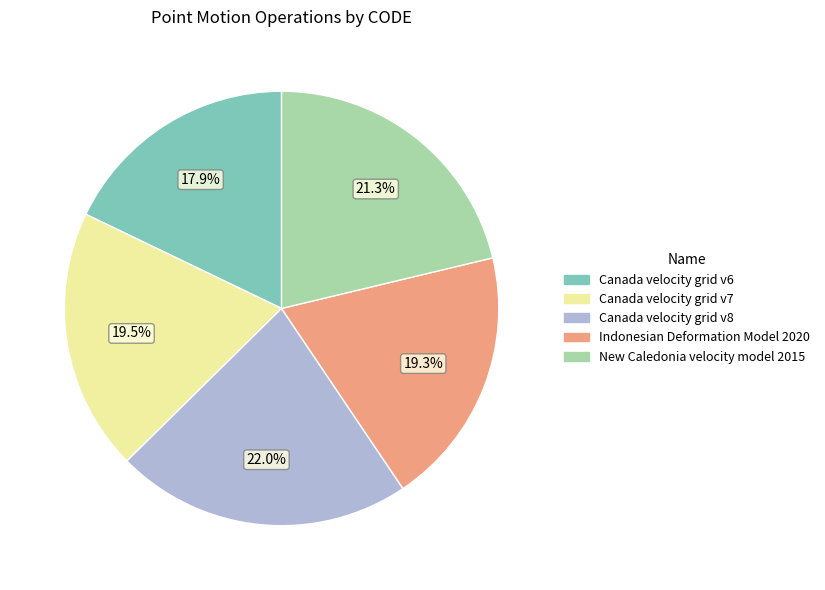

How much of the chart is everything except Indonesian Deformation Model 2020?

80.7%